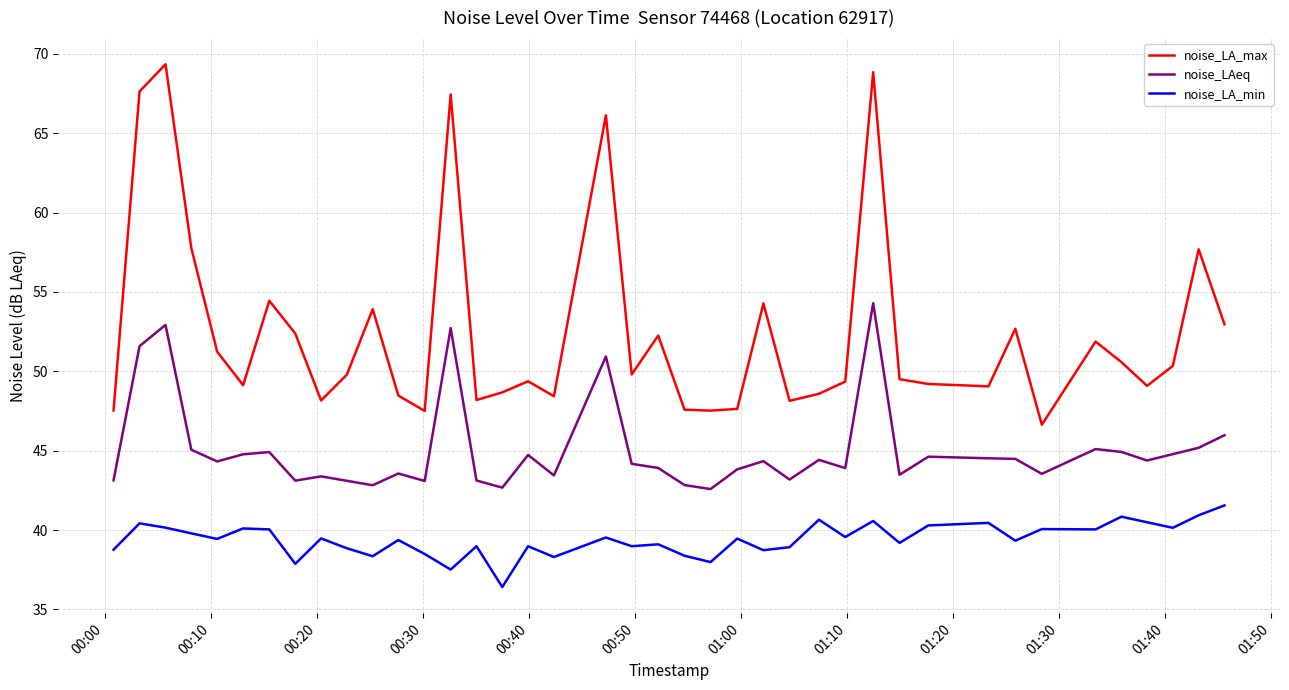

Which series has the largest total across all categories?

noise_LA_max